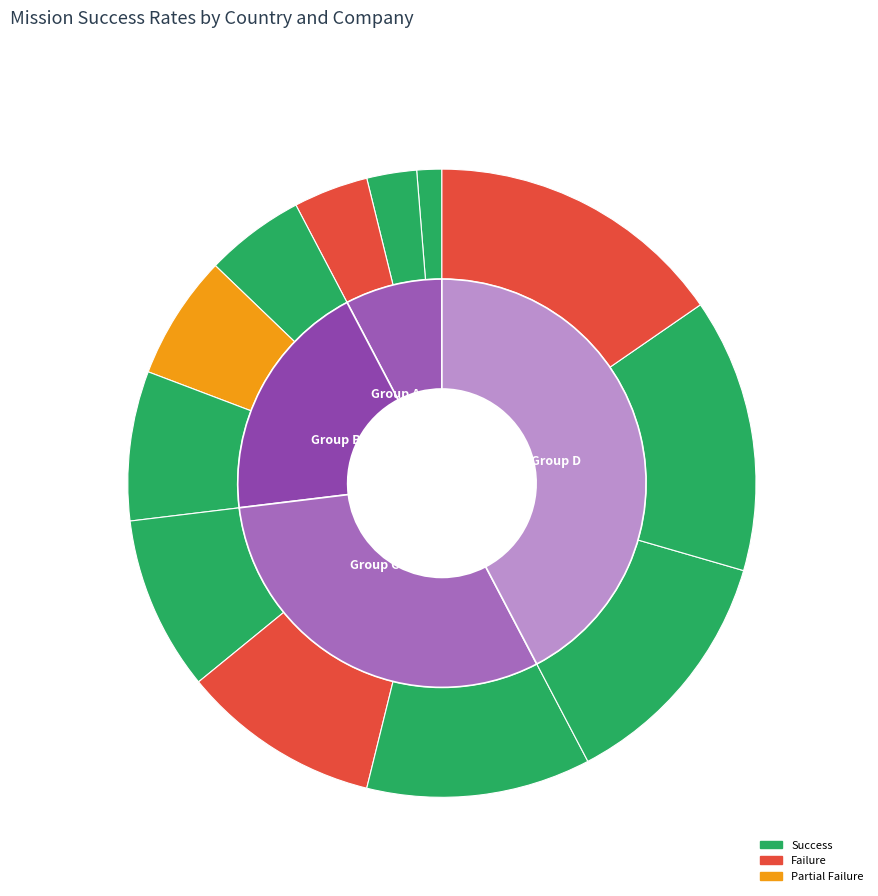

What percentage is the 66 slice, to the nearest percent?

10%